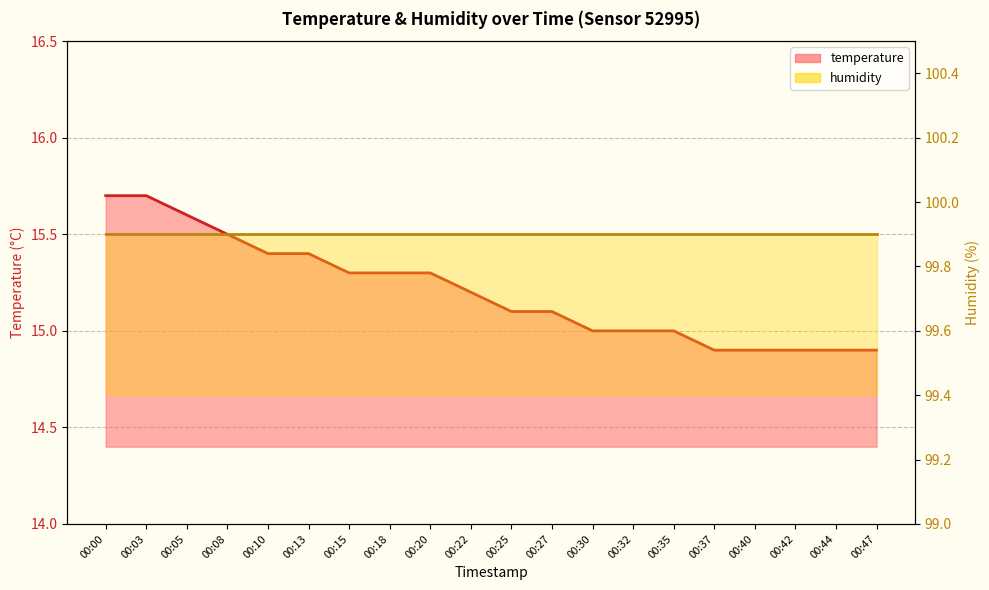

Approximately how many times larger is the value at 00:13 compared to 00:47?

1.0